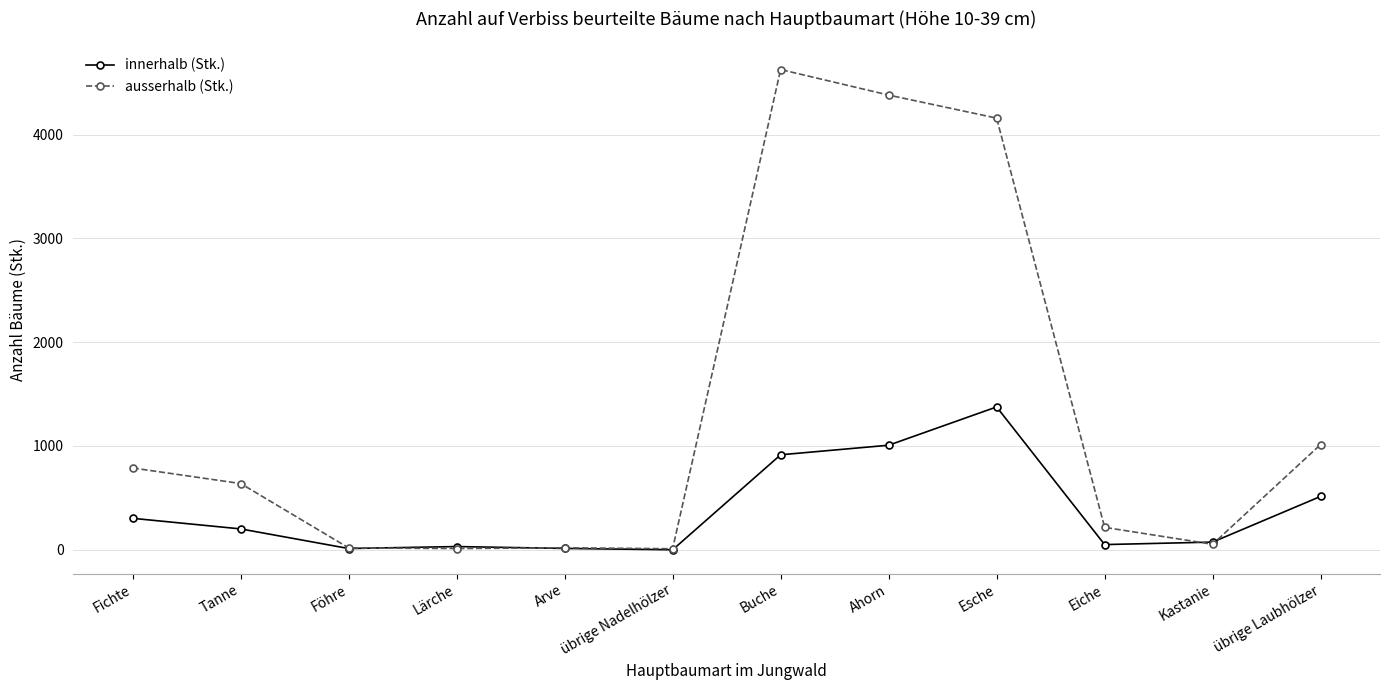

Does the chart have visible grid lines?

Yes